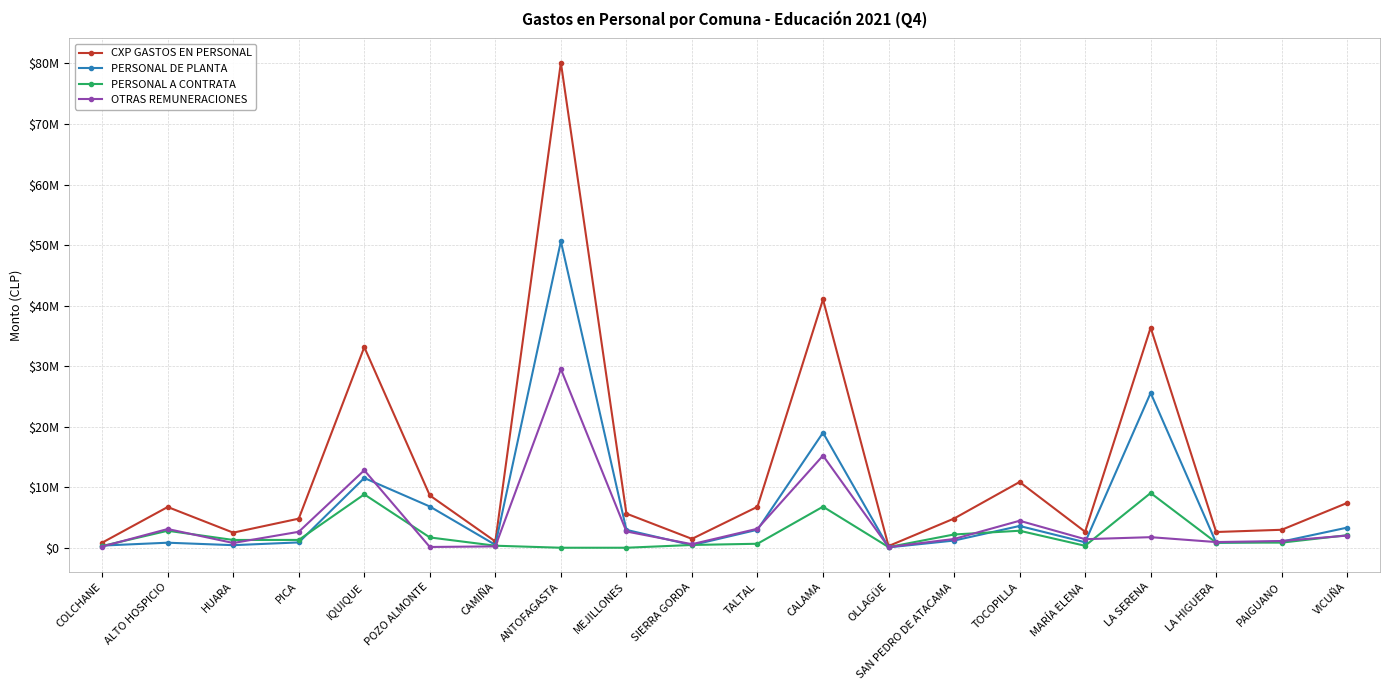

What are all the series names shown in the legend?

CXP GASTOS EN PERSONAL, PERSONAL DE PLANTA, PERSONAL A CONTRATA, OTRAS REMUNERACIONES